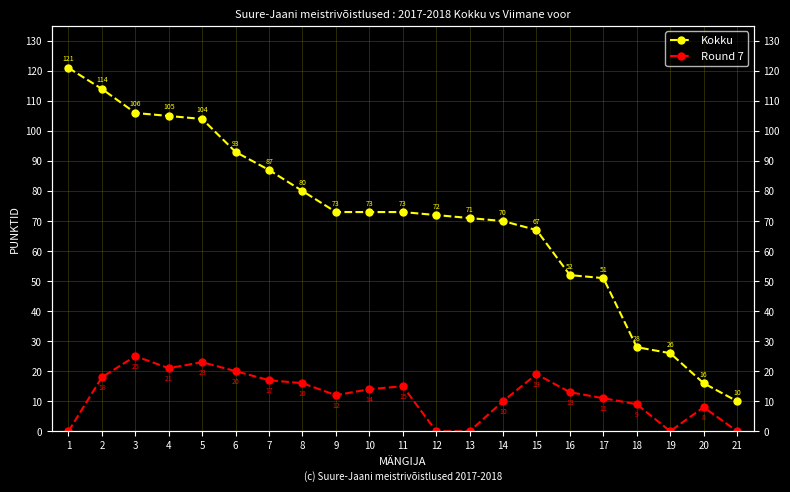

Rank the categories by Round 7 value from lowest to highest.

1, 12, 13, 19, 21, 20, 18, 14, 17, 9, 16, 10, 11, 8, 7, 2, 15, 6, 4, 5, 3